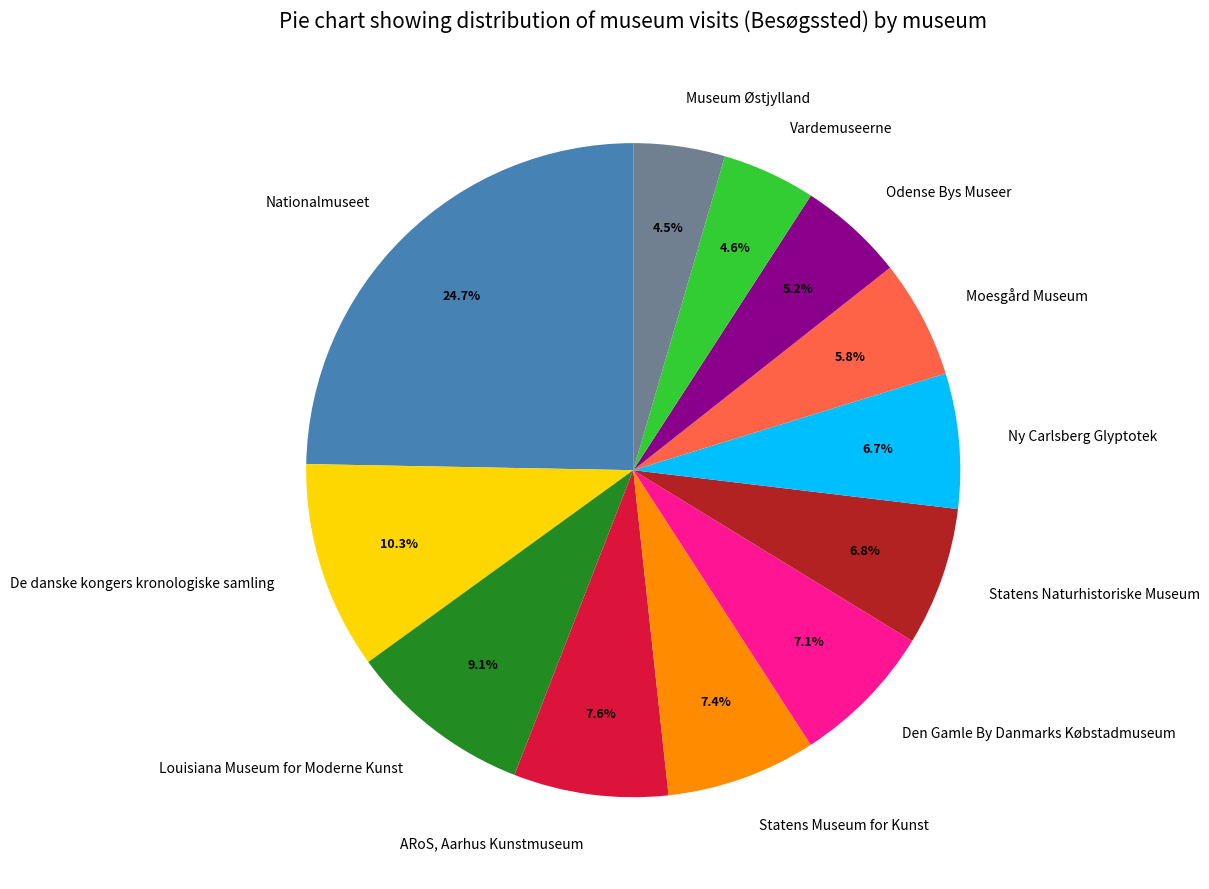

What is the ratio of the value at Moesgård Museum to the value at Statens Museum for Kunst?

0.8